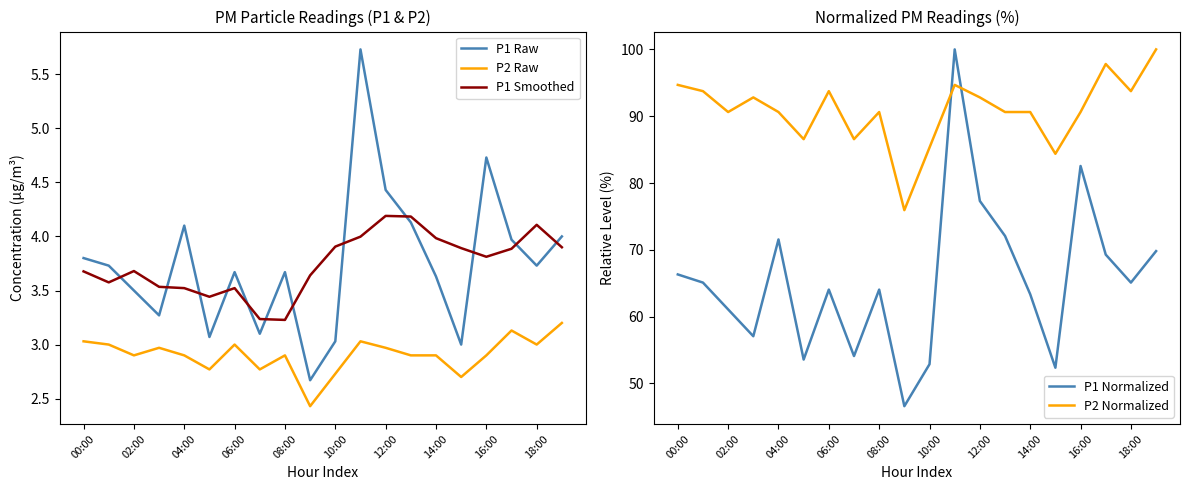

What are all the series names shown in the legend?

P1 Raw, P2 Raw, P1 Smoothed, P1 Normalized, P2 Normalized